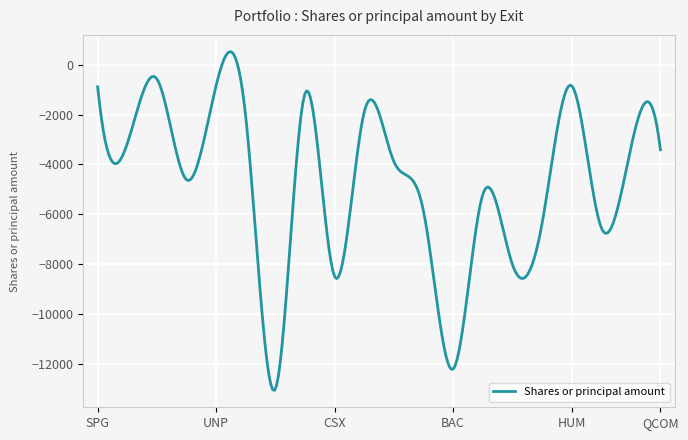

What is the difference between the maximum and minimum values?

13601.6